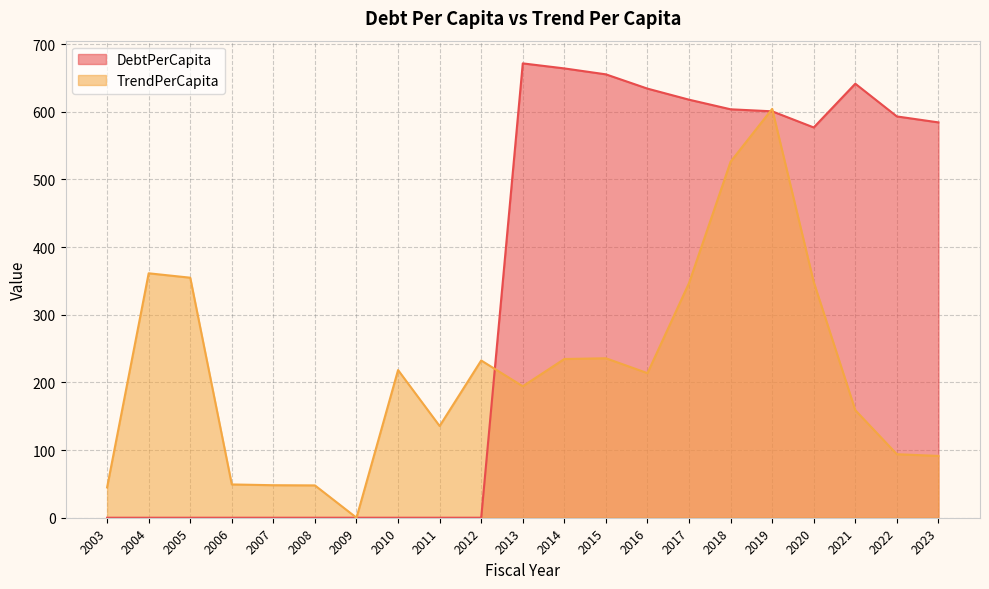

How many lines are shown in the chart?

2